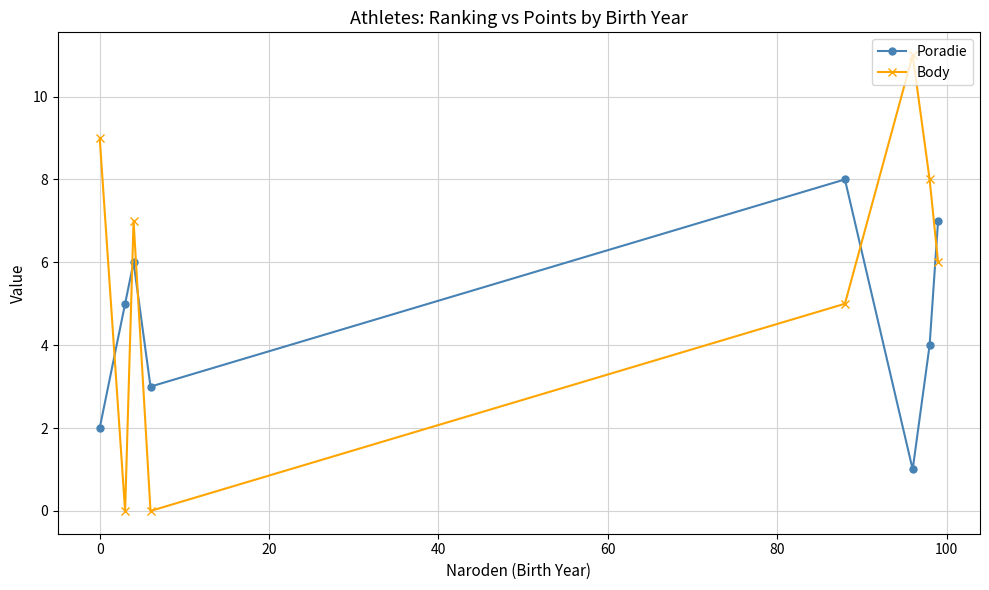

How many interior local peaks does the Poradie series have?

2